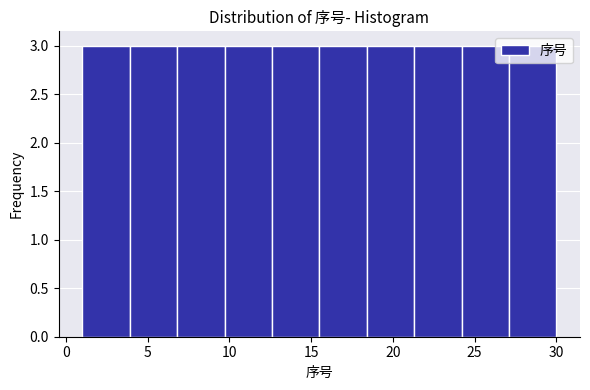

How tall is the bar that spans 3.9 to 6.8 on the x-axis? Neither the bar edges nor the heights are printed on the chart, so give them approximately, as read against the axes.

3